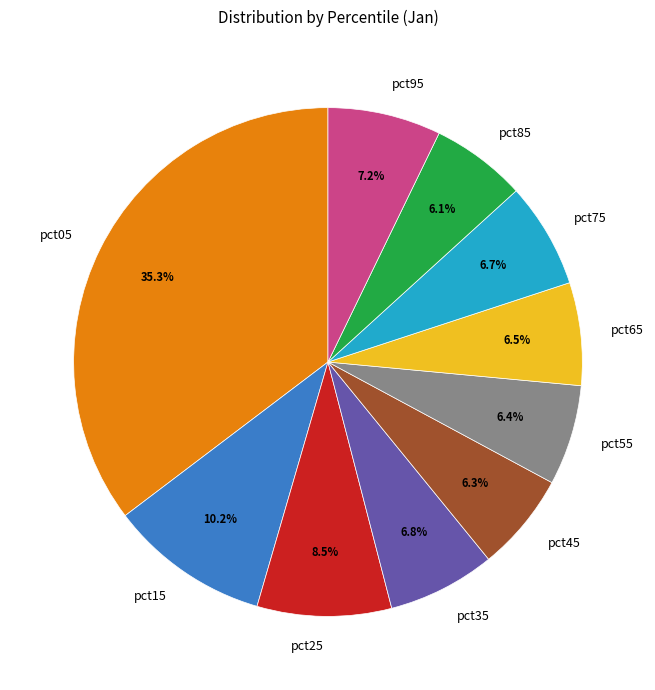

What is the largest slice in the pie chart?

pct05